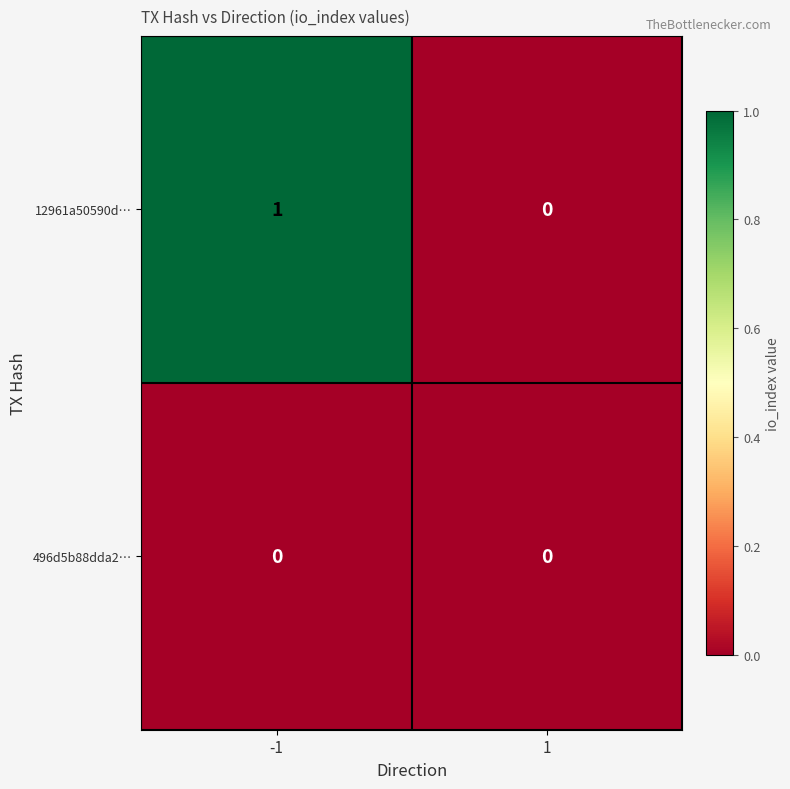

Between -1 and 1, which series saw the biggest shift?

12961a50590d…